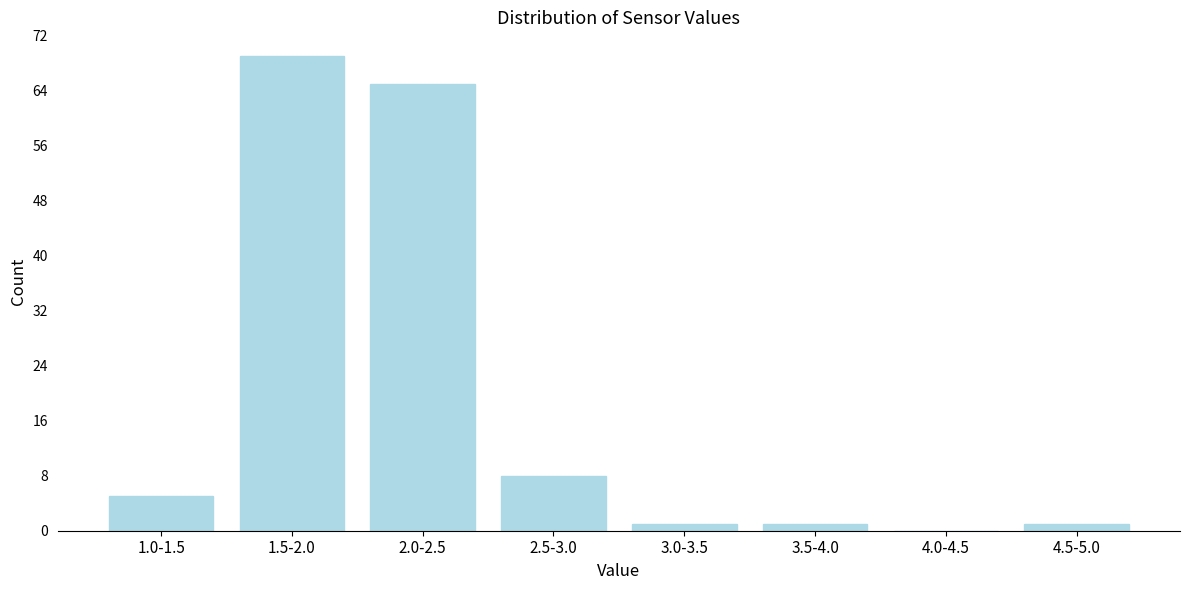

Reading left to right, what are all the values shown in this chart?

1.0-1.5=5	1.5-2.0=69	2.0-2.5=65	2.5-3.0=8	3.0-3.5=1	3.5-4.0=1	4.0-4.5=0	4.5-5.0=1